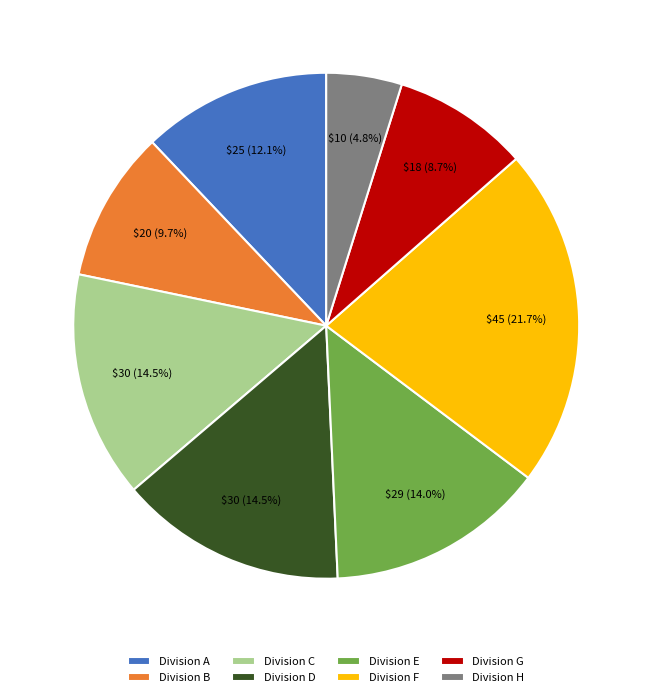

Is there any slice that represents more than half of the pie?

No